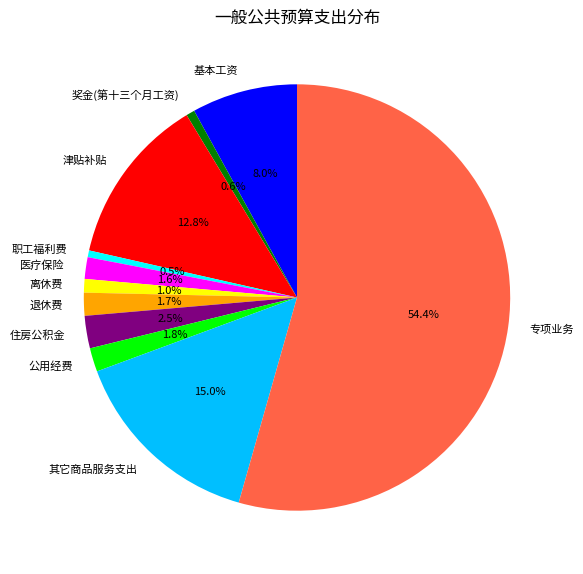

Approximately how many times larger is the value at 职工福利费 compared to 基本工资?

0.1